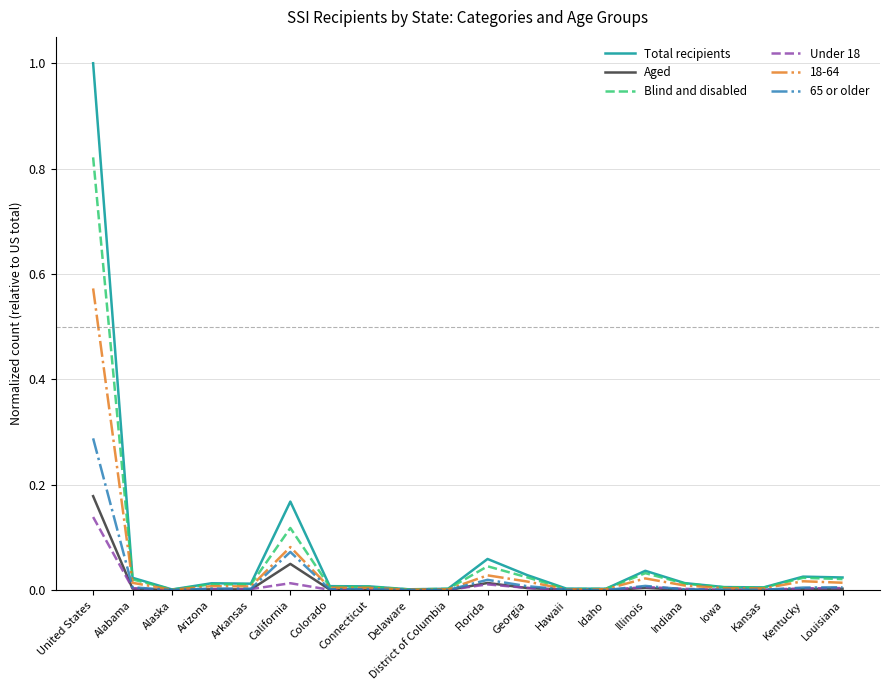

Which label corresponds to the largest value in the chart?

United States